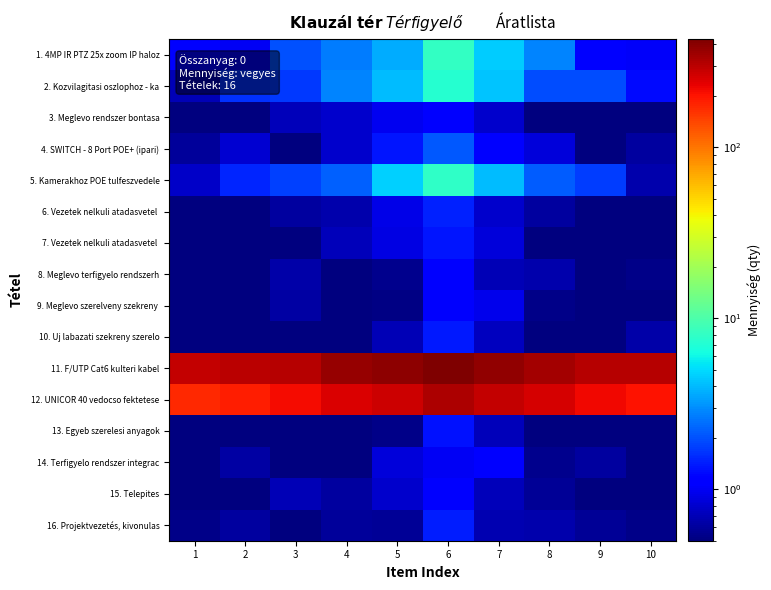

Which series has the largest total across all categories?

11. F/UTP Cat6 kulteri kabel